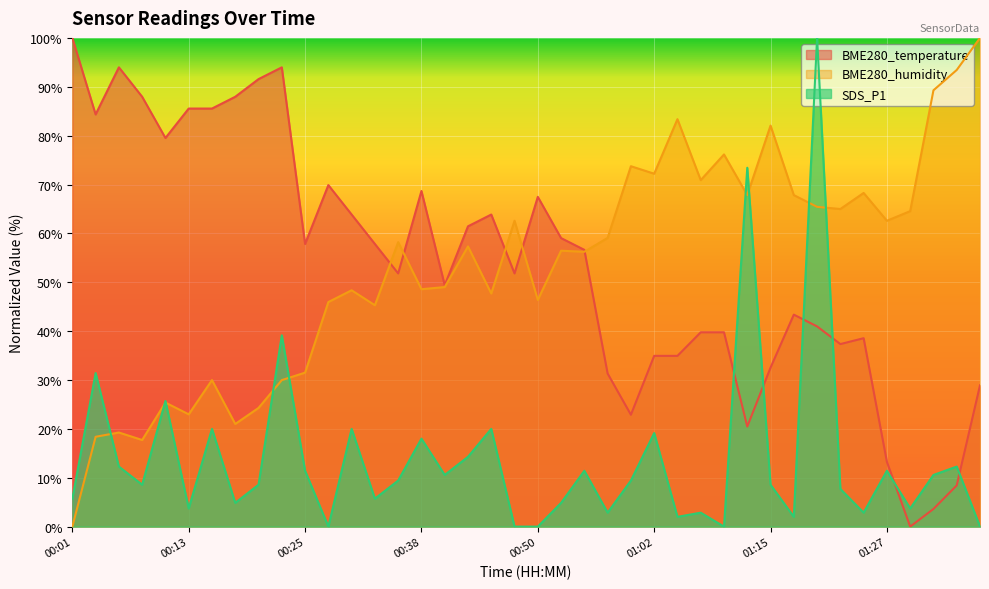

Does the chart display data point markers on the line(s)?

No